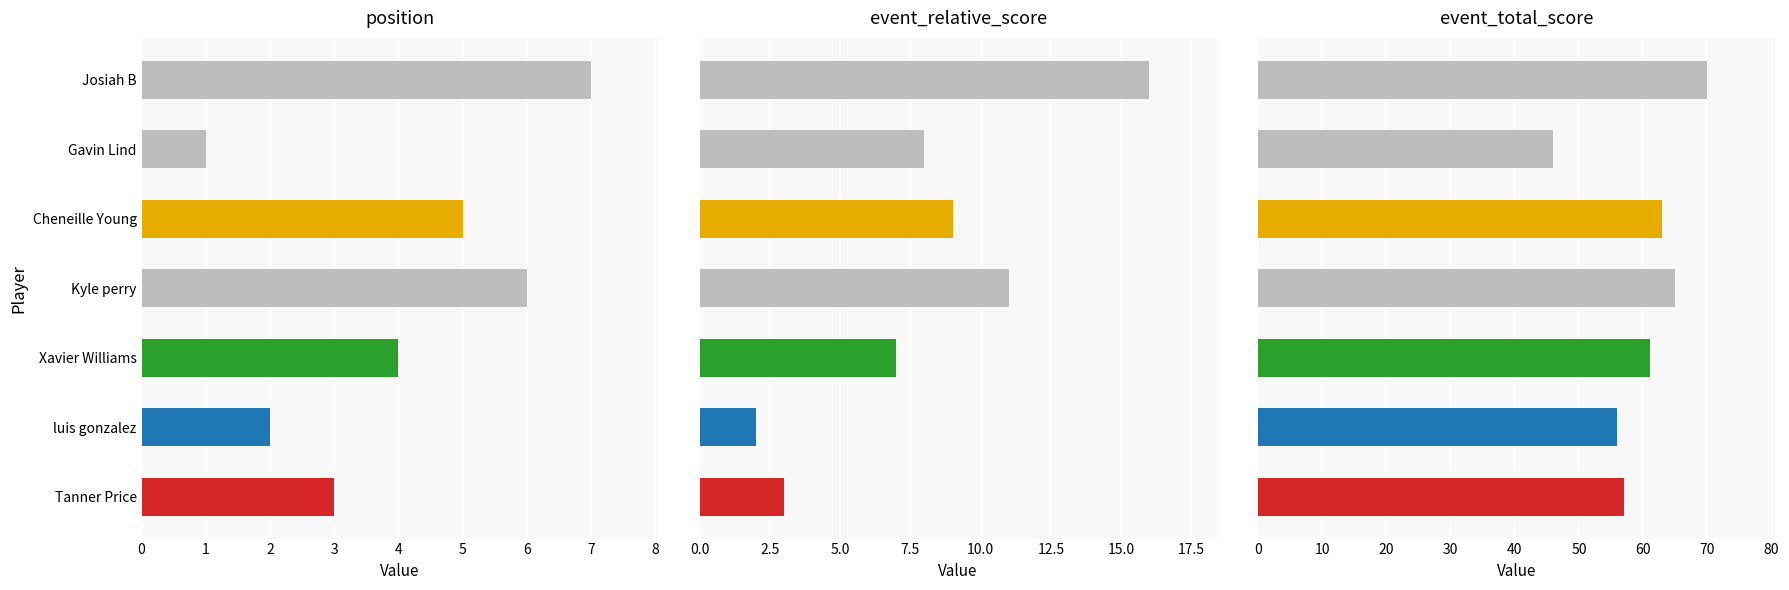

Where does the event_total_score series first go above 61?

Kyle perry